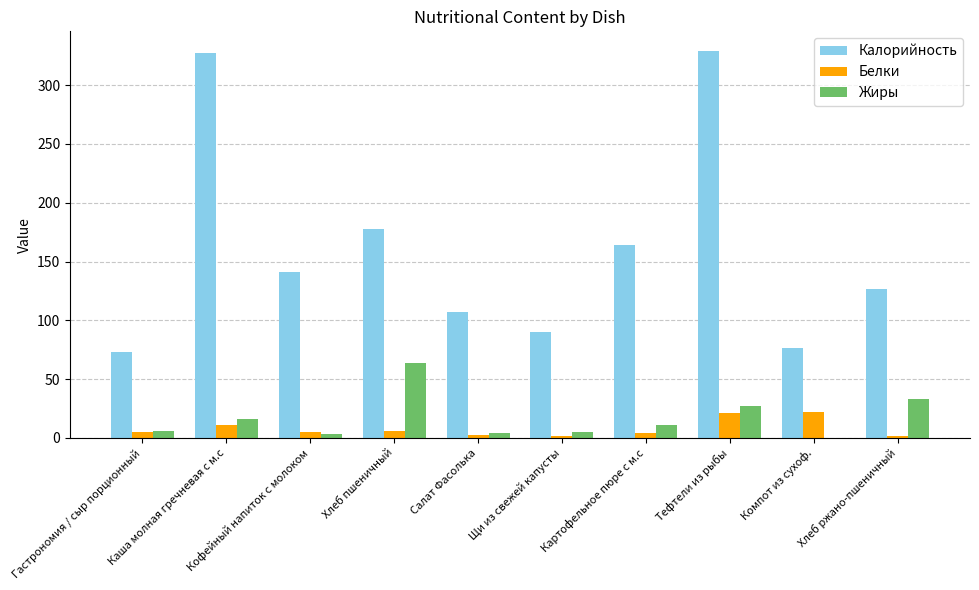

At which label is Калорийность closest to 201?

Хлеб пшеничный